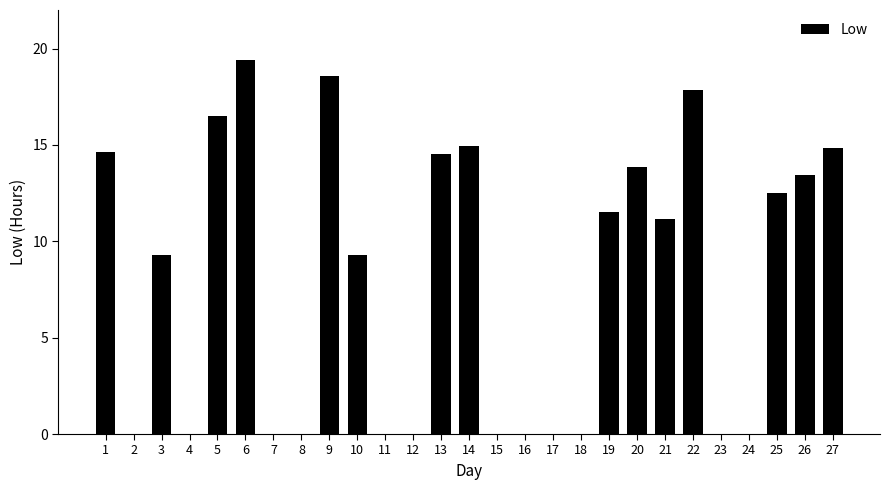

How many distinct data groups are displayed?

1